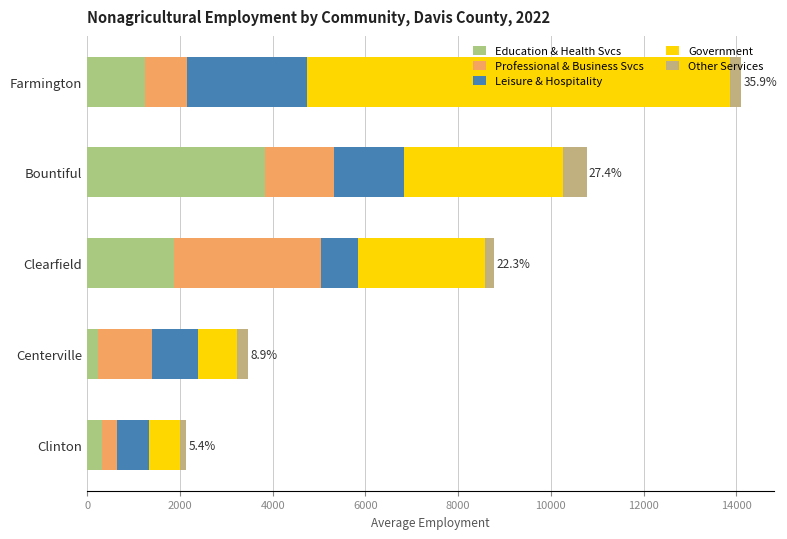

How many values in the Education & Health Svcs series are below 1242?

2